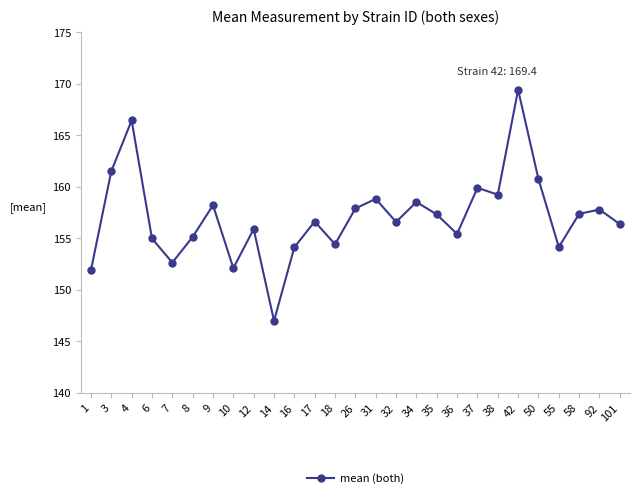

How many distinct data groups are displayed?

1